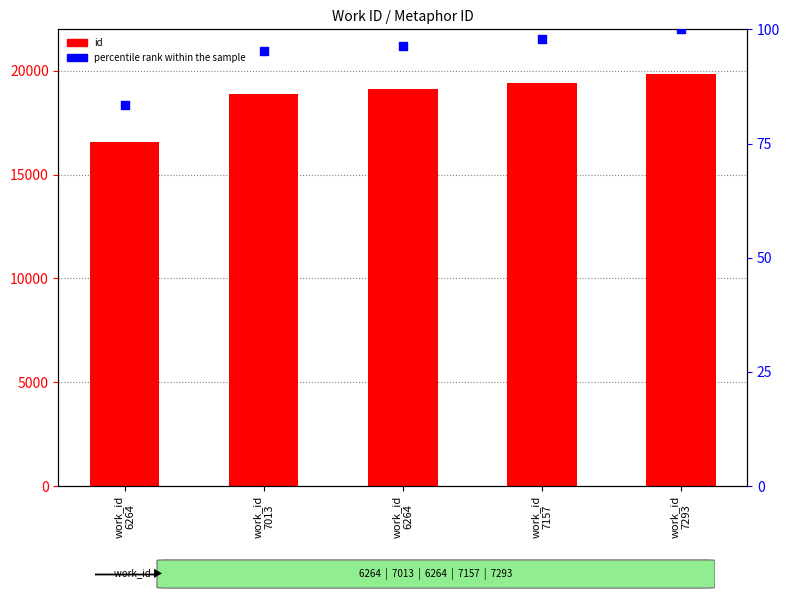

At which category is the sum across all series the highest?

work_id
7293